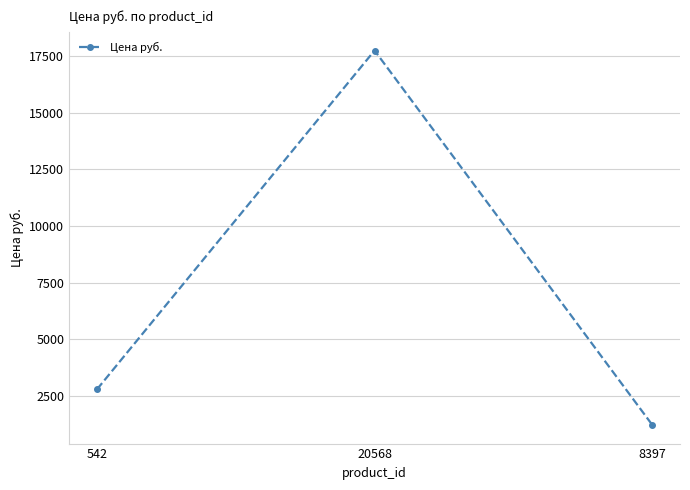

Which has a higher value, 542 or 20568?

20568